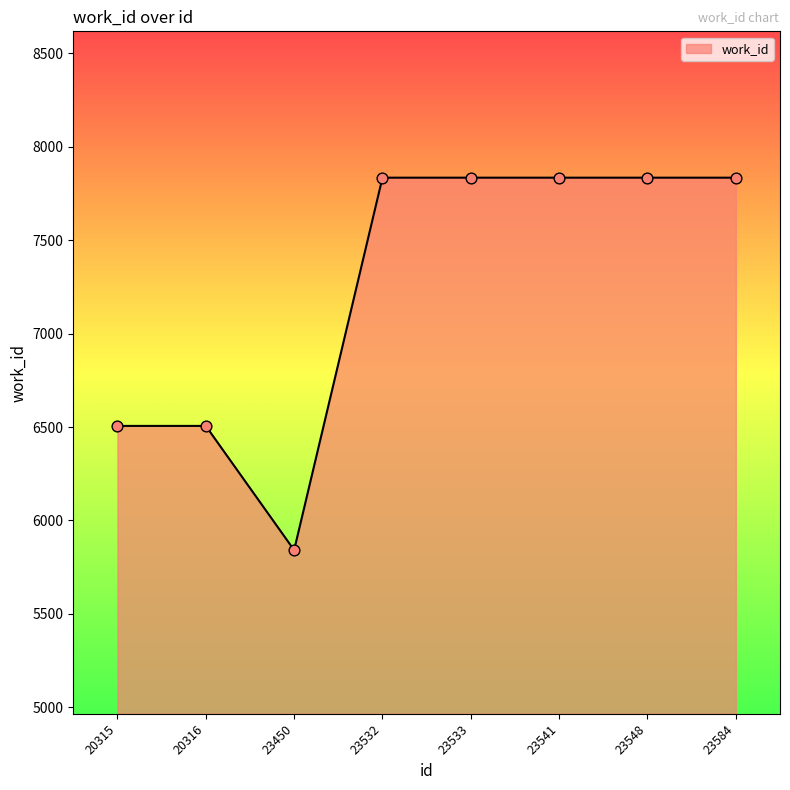

What is the change in value from 20315 to 23532?

+1329